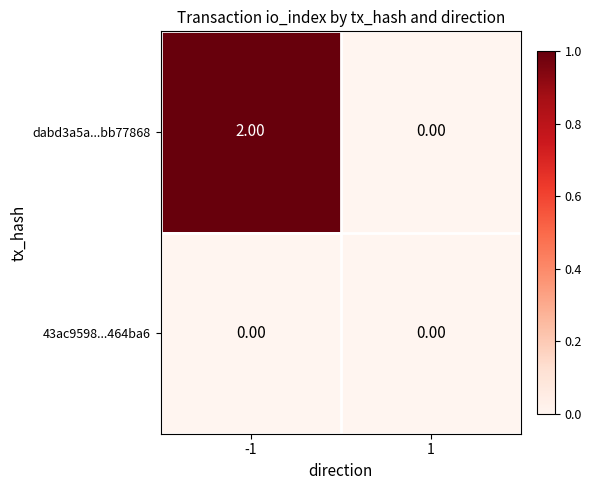

Which series changed the most between -1 and 1?

dabd3a5a...bb77868